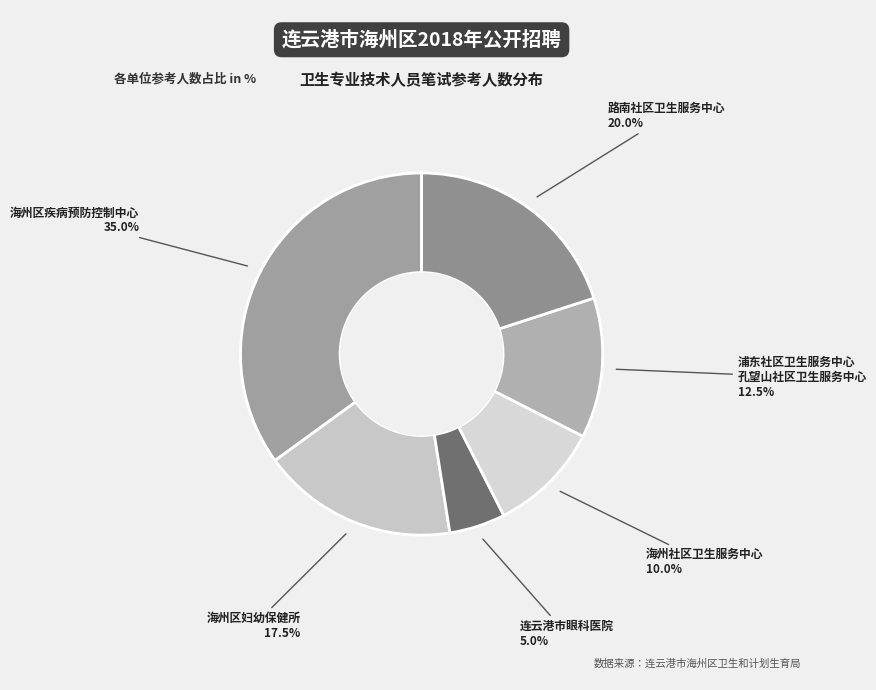

Which slice is the largest?

海州区疾病预防控制中心